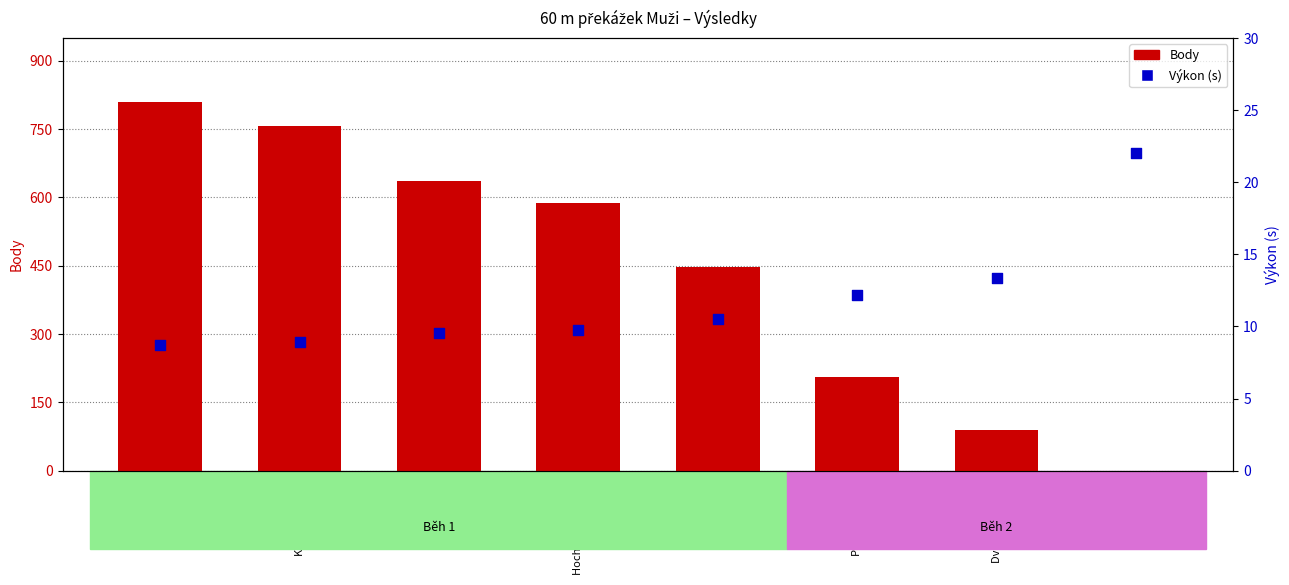

What are all the series names shown in the legend?

Body, Výkon (s)